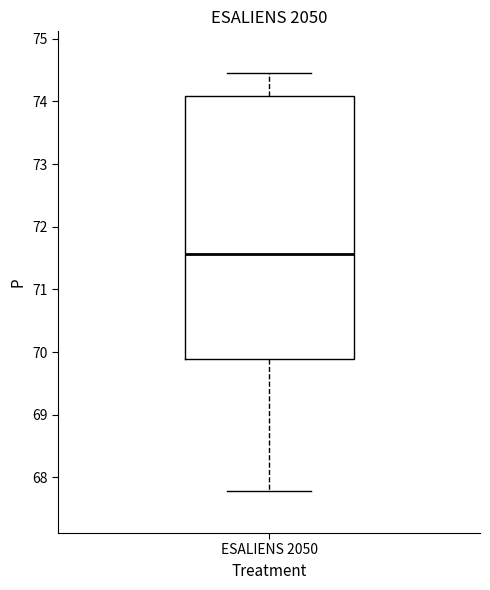

Where does the upper whisker of the box for ESALIENS 2050 end on the y-axis? The values are not printed on the chart, so give them approximately, as read against the axis.

74.5